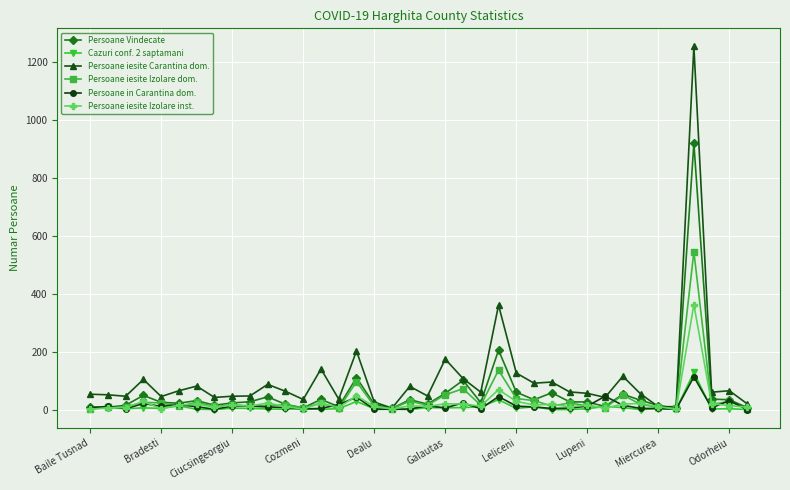

Which series has the largest range (max minus min)?

Persoane iesite Carantina dom.